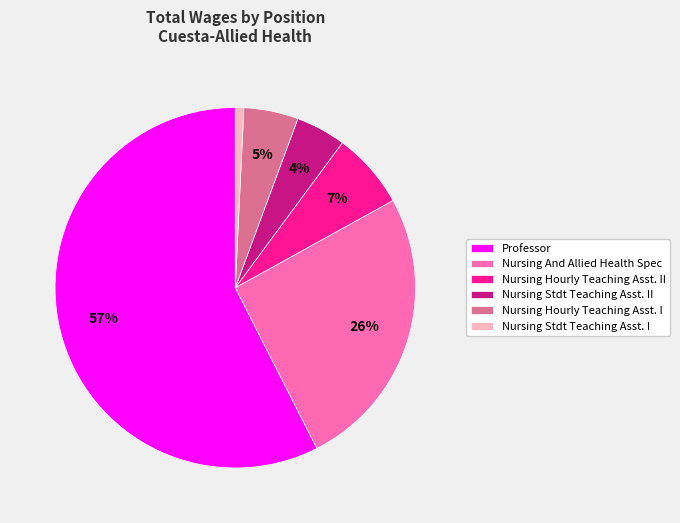

Combined, do Nursing Hourly Teaching Asst. II and Nursing And Allied Health Spec account for over 50%?

No